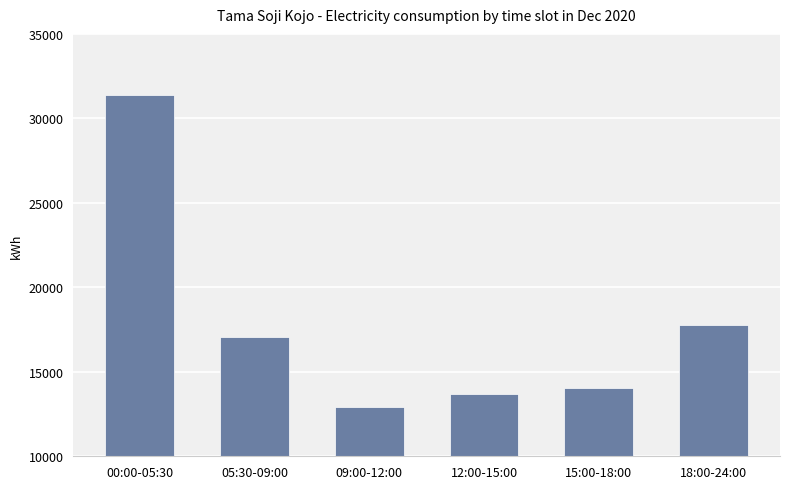

Are the bars grouped side by side (vs. stacked)?

No